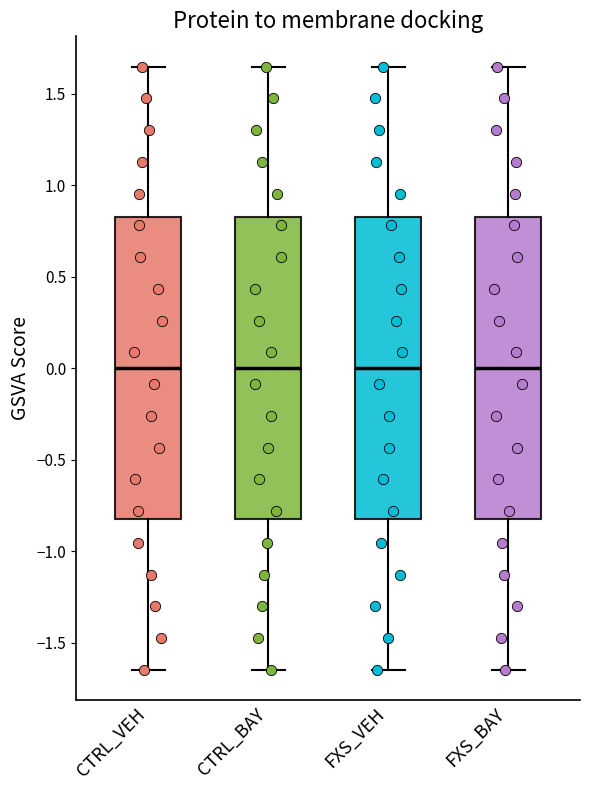

Reading left to right, read every box against the y-axis: the position of its median line, the range the box covers, and the ends of its whiskers. The values are not printed on the chart, so give them approximately, as read against the axis.

CTRL_VEH: median 0.00, box -0.80 to 0.80, whiskers -1.65 to 1.65
CTRL_BAY: median 0.00, box -0.80 to 0.80, whiskers -1.65 to 1.65
FXS_VEH: median 0.00, box -0.80 to 0.80, whiskers -1.65 to 1.65
FXS_BAY: median 0.00, box -0.80 to 0.80, whiskers -1.65 to 1.65